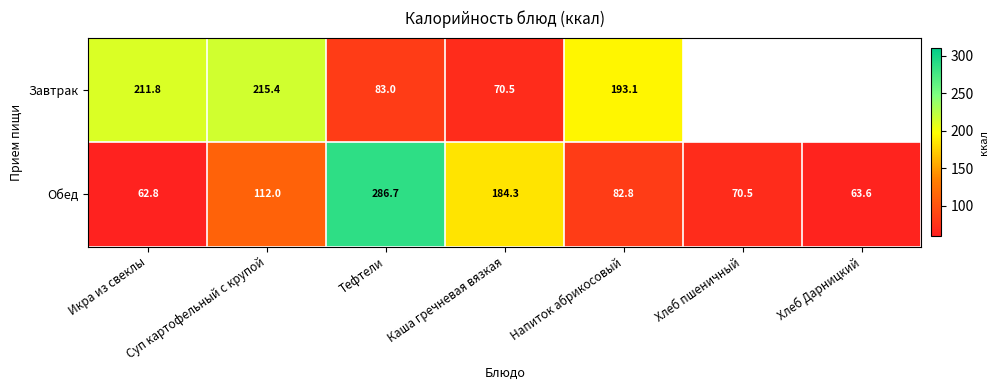

Which label corresponds to the largest value in the chart?

Тефтели